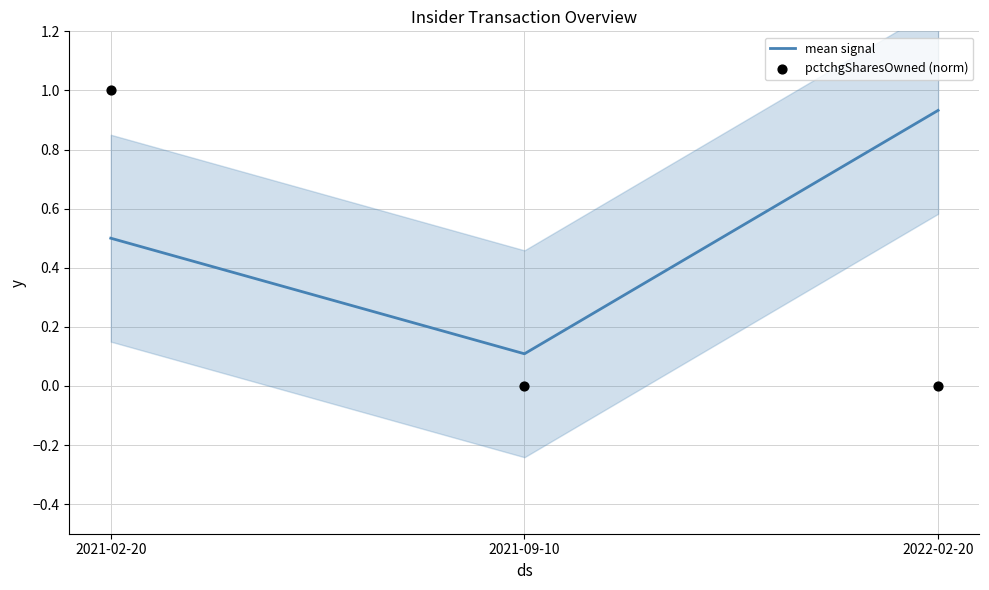

Is the value of mean signal at 2022-02-20 greater than the value of pctchgSharesOwned (norm) at 2022-02-20?

Yes